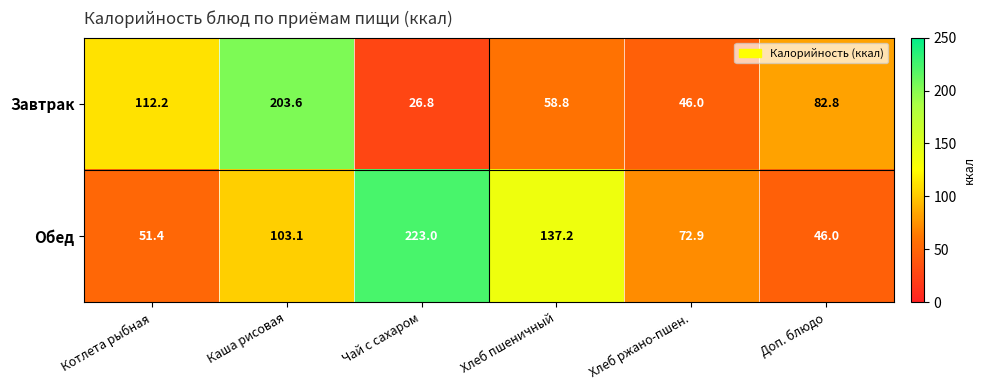

What is the total value across all series at Хлеб пшеничный?

196.0